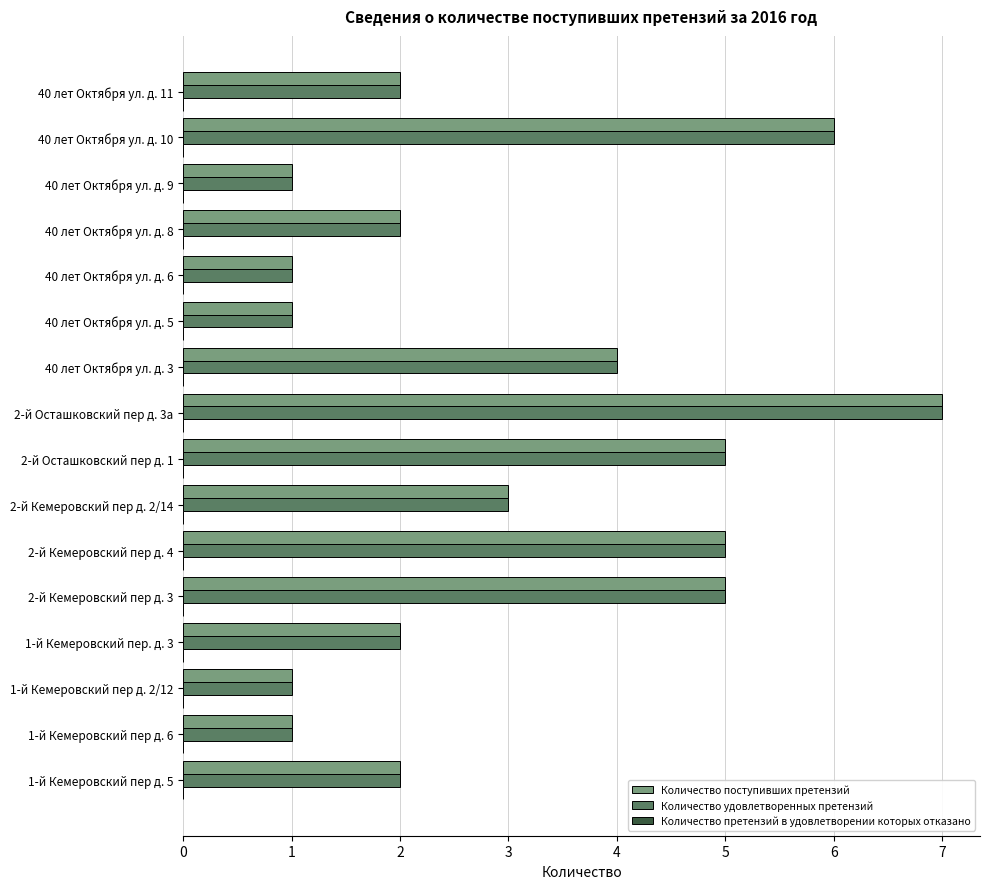

What is the sum of all Количество удовлетворенных претензий values?

48